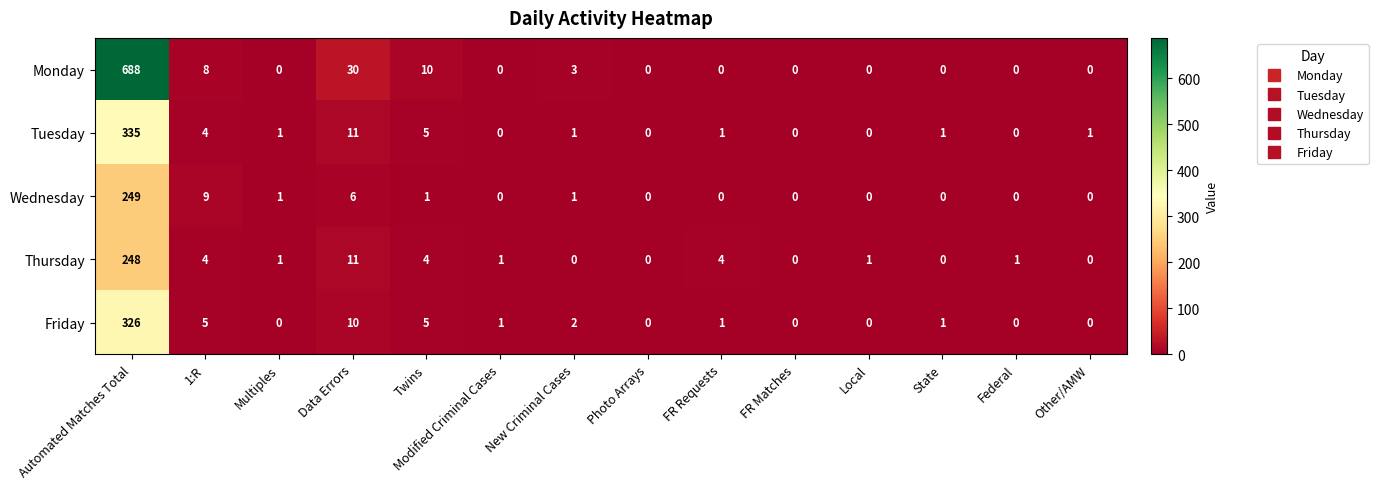

At which category is the sum across all series the highest?

Automated Matches Total